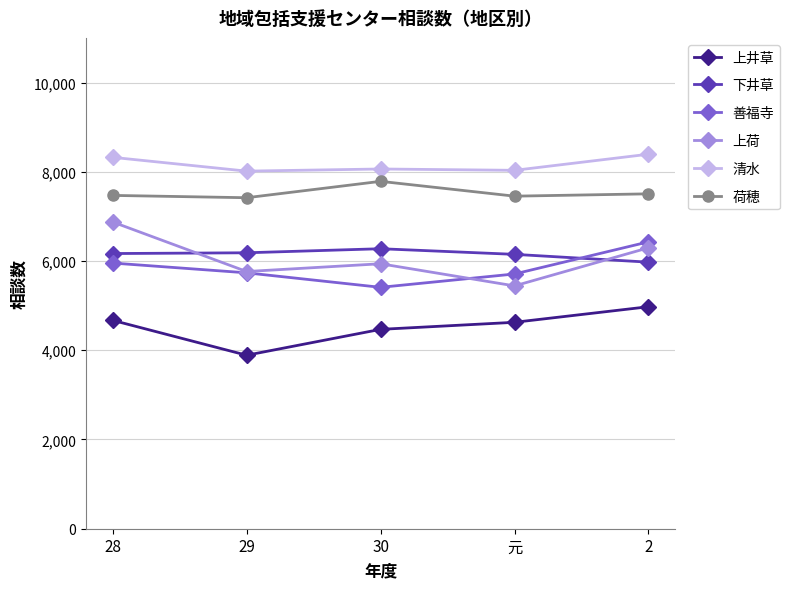

Is it true that 上井草 equals 4975 at 2?

True